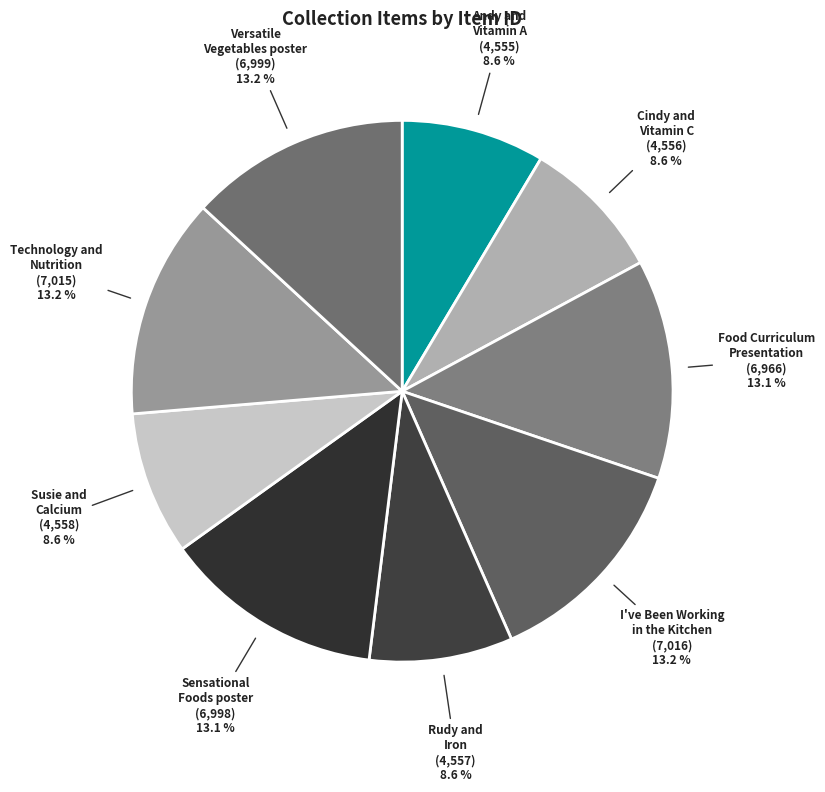

Which category has the smallest portion of the pie?

Andy and
Vitamin A